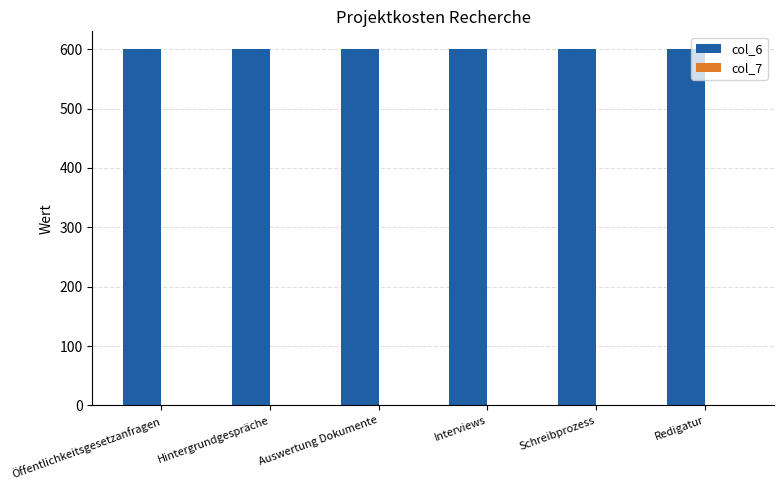

How many data points does each series have?

6